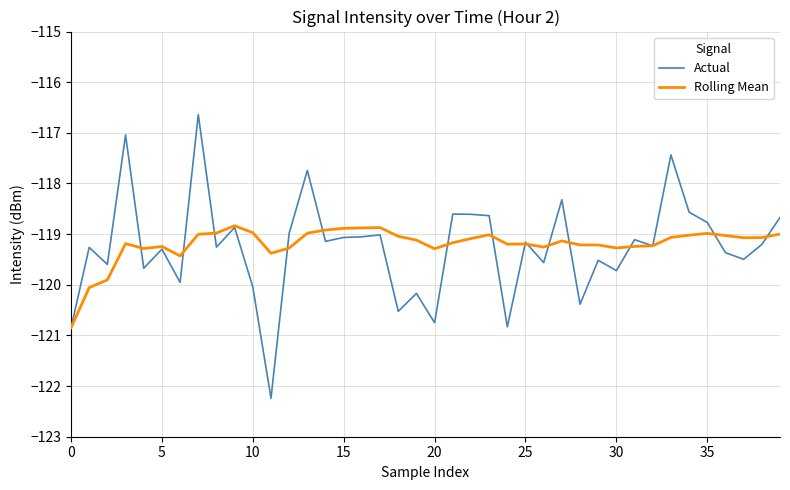

What is the minimum value for Rolling Mean?

-120.8